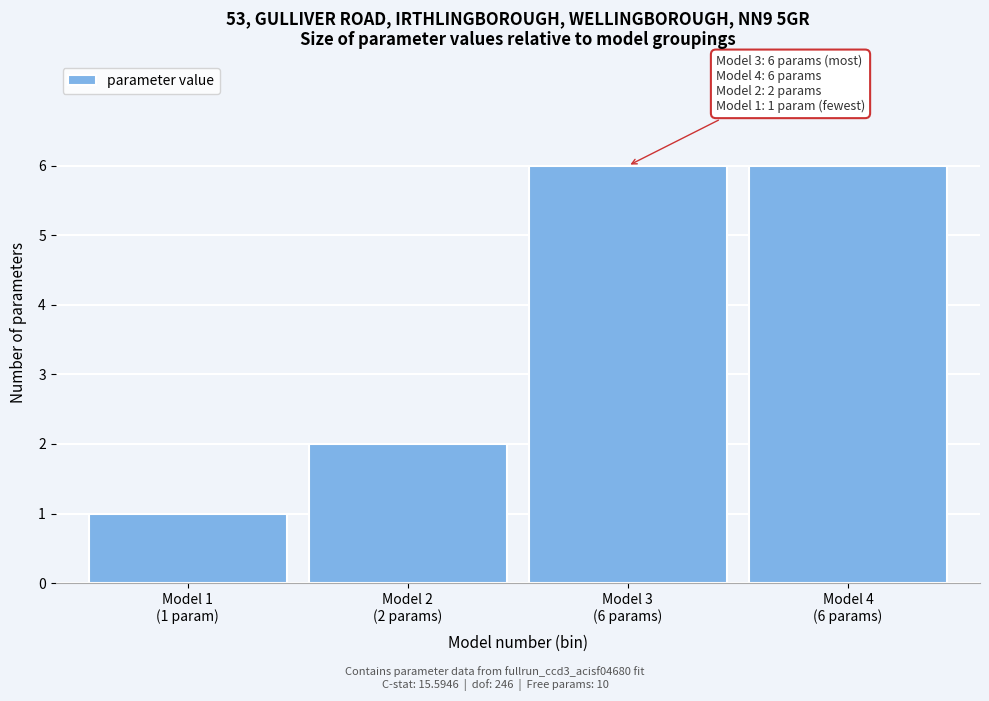

Reading right to left, extract all data points from this chart.

6	6	2	1